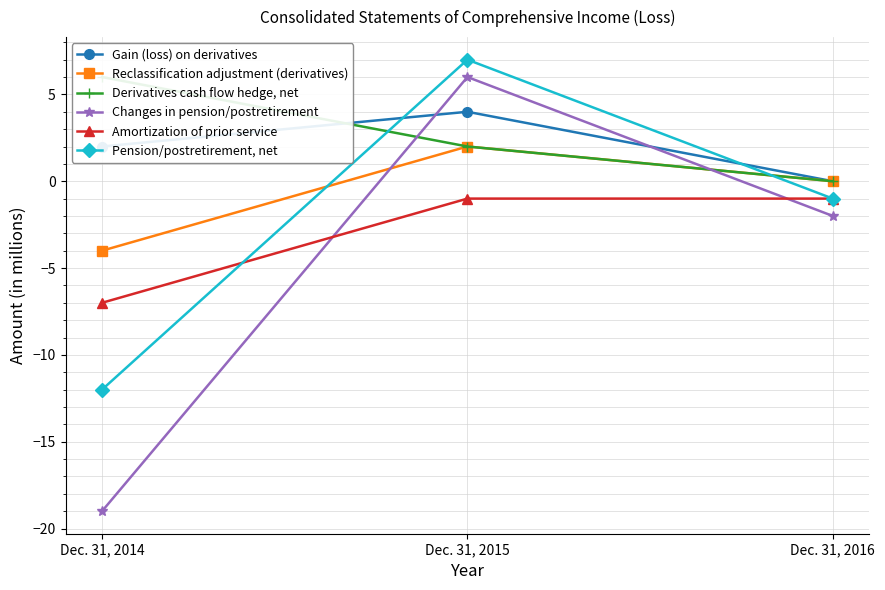

Between Dec. 31, 2015 and Dec. 31, 2016, which series saw the biggest shift?

Changes in pension/postretirement